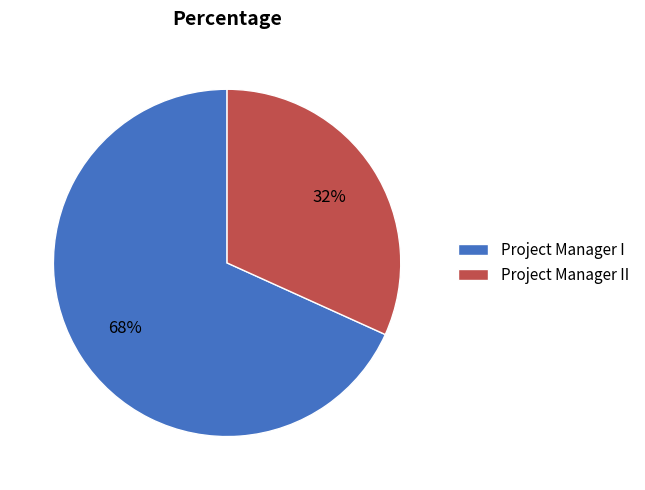

What is the majority slice?

Project Manager I